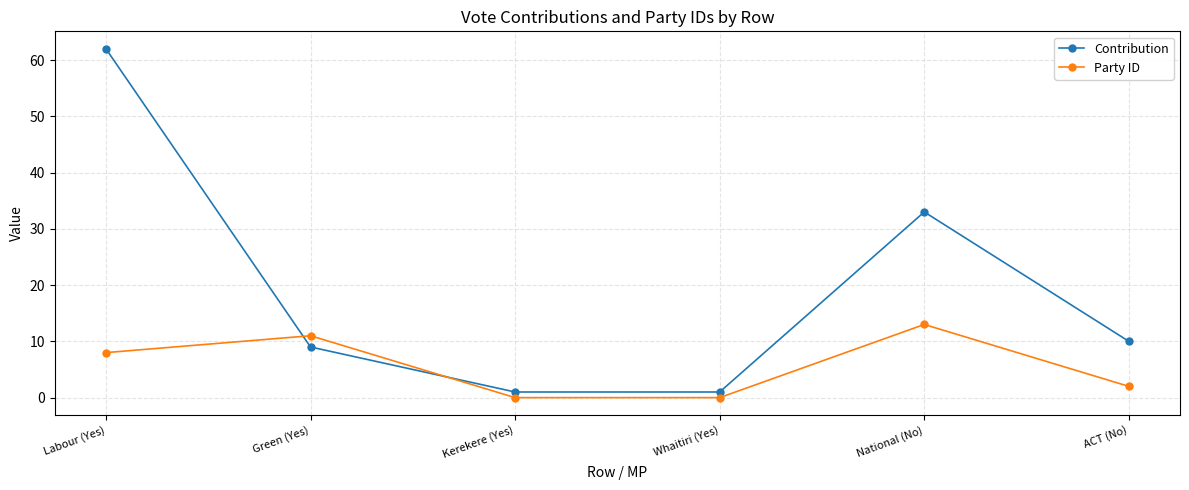

Reading left to right, list all the values displayed in this chart.

Contribution: 62	9	1	1	33	10
Party ID: 8	11	0	0	13	2